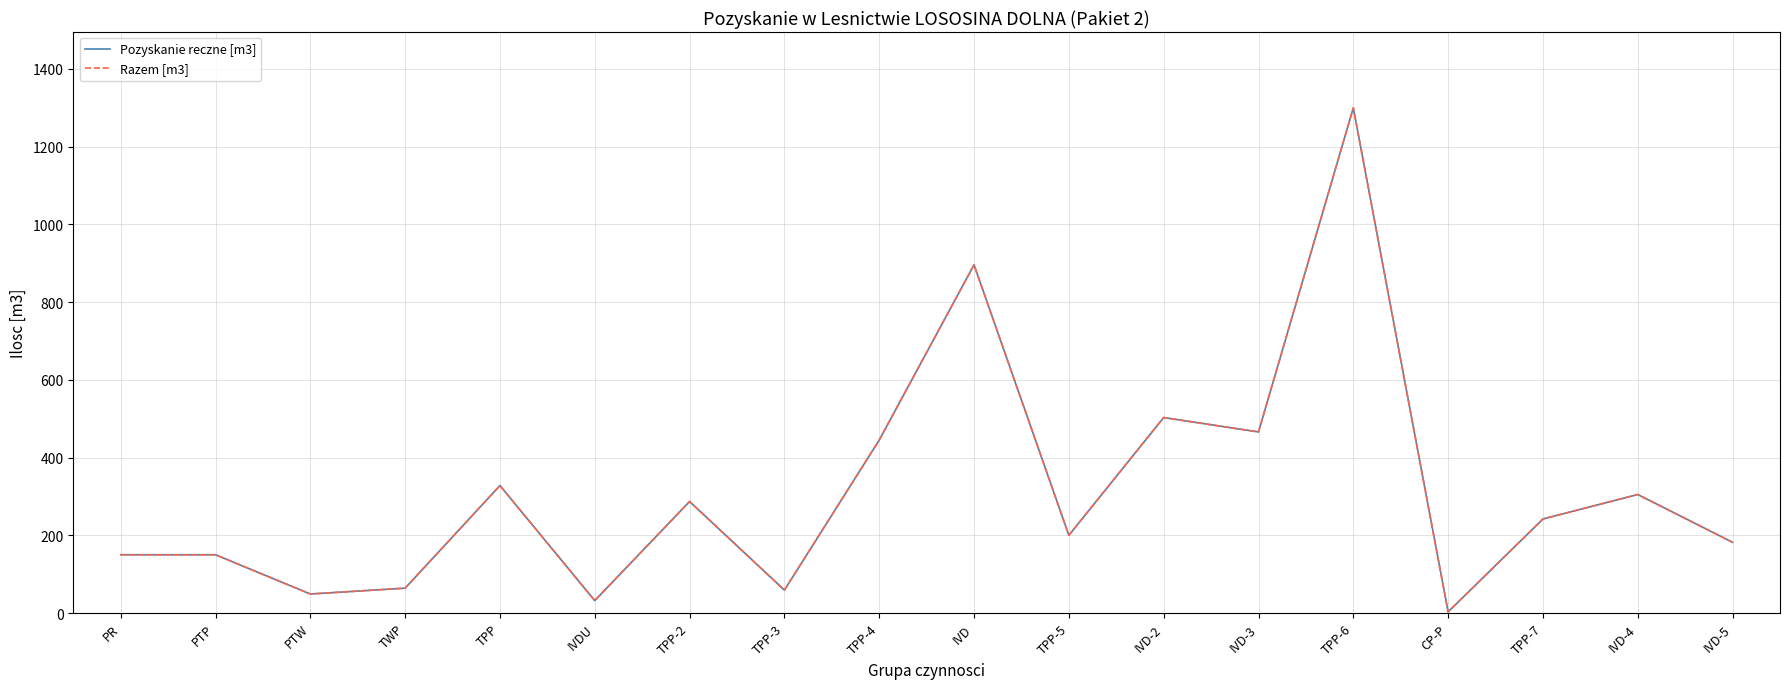

What is the label of the 13th point from the left?

IVD-3